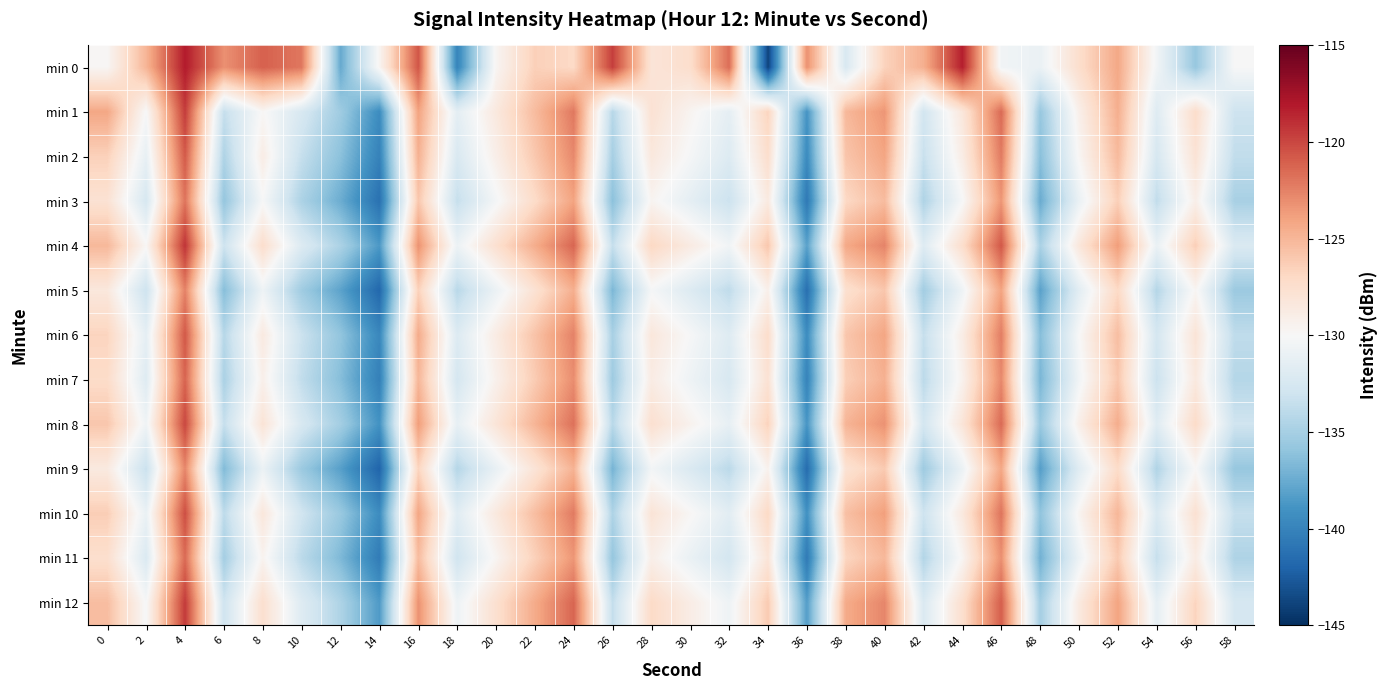

What is the maximum value shown in the chart?

-118.1